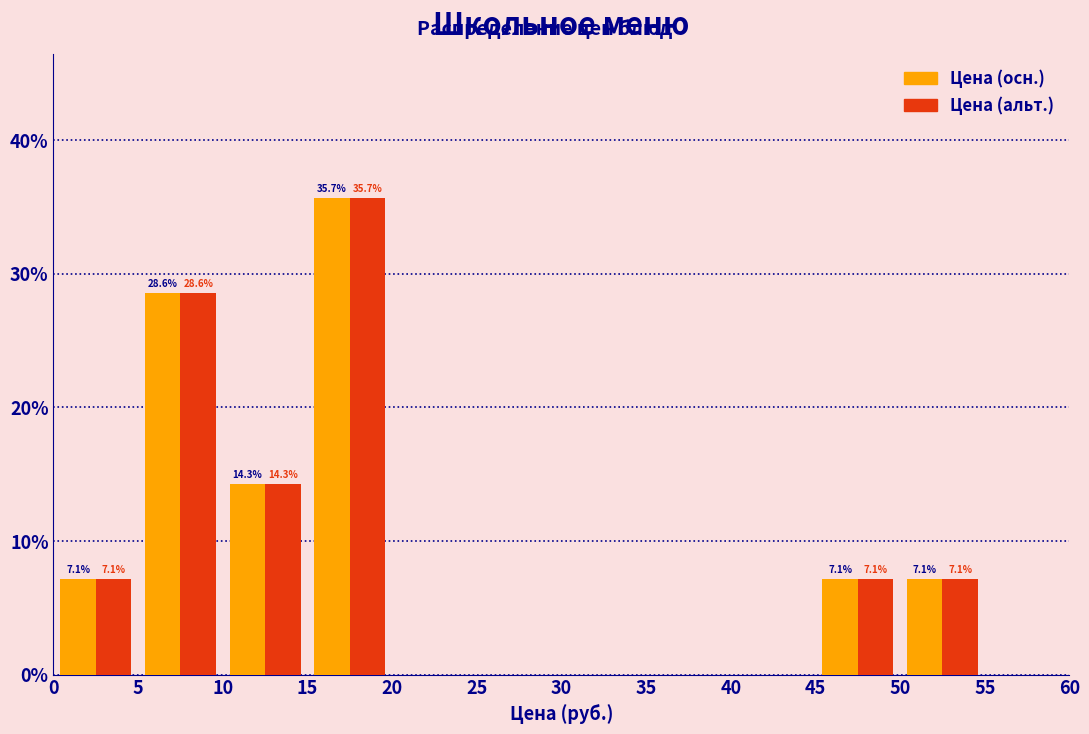

In the Цена (альт.) series, which range on the x-axis has the tallest bar?

15 to 20